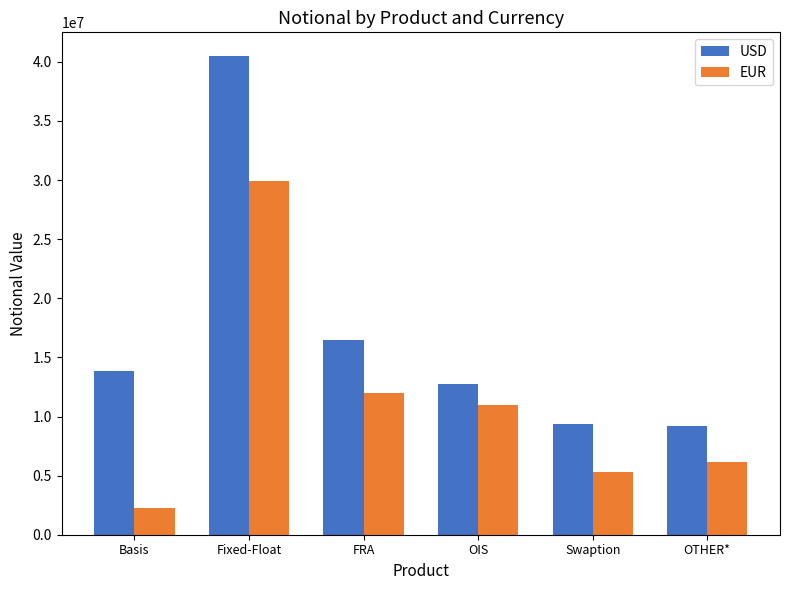

What is the difference between the second highest and minimum values in the EUR series?

9722046